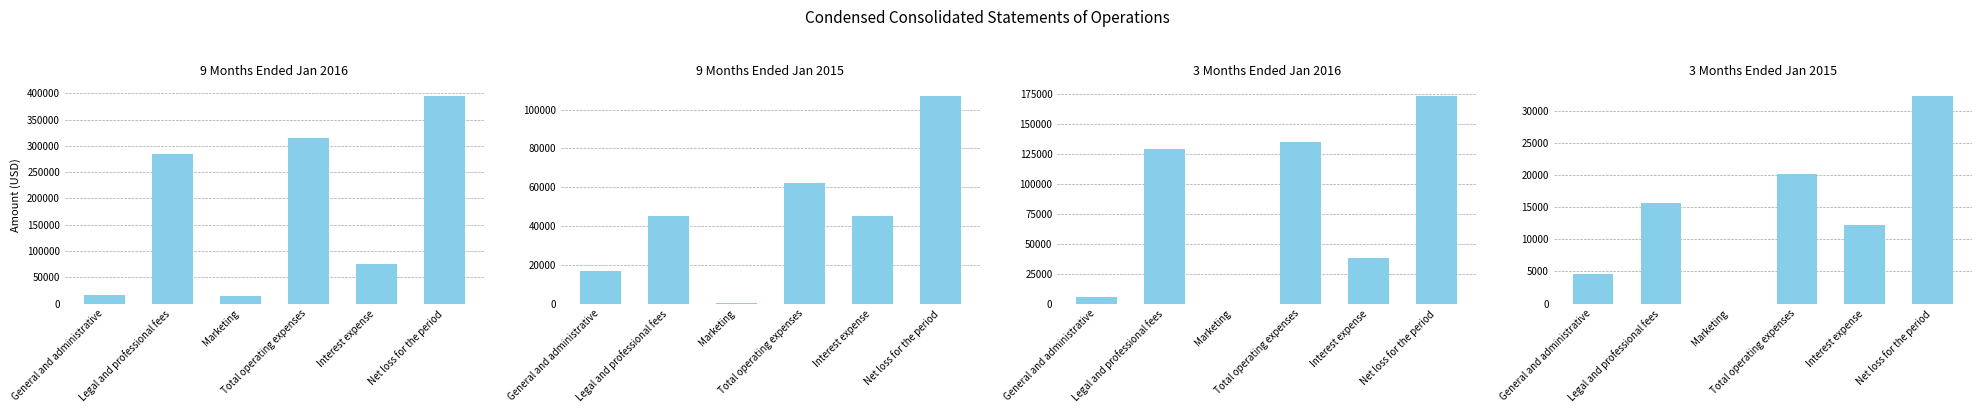

Which series has the largest total across all categories?

9 Months Ended Jan 2016